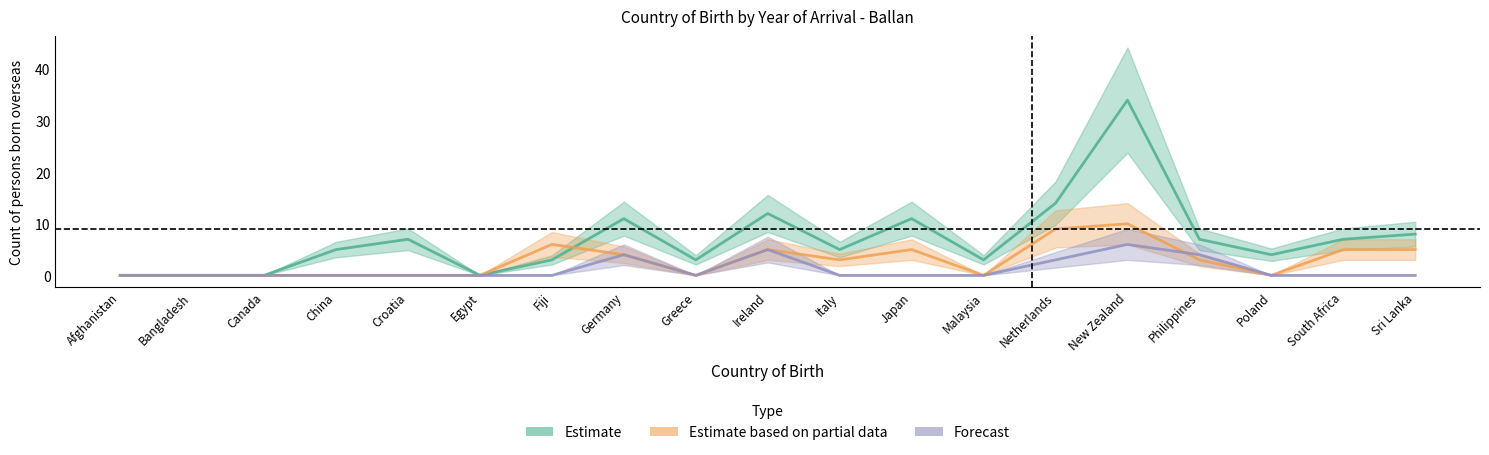

Does the chart have visible grid lines?

No